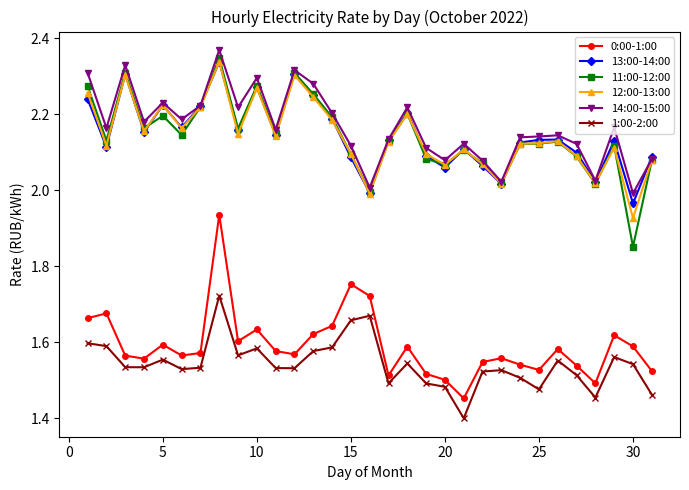

True or false: 11:00-12:00 and 0:00-1:00 intersect in this chart.

False